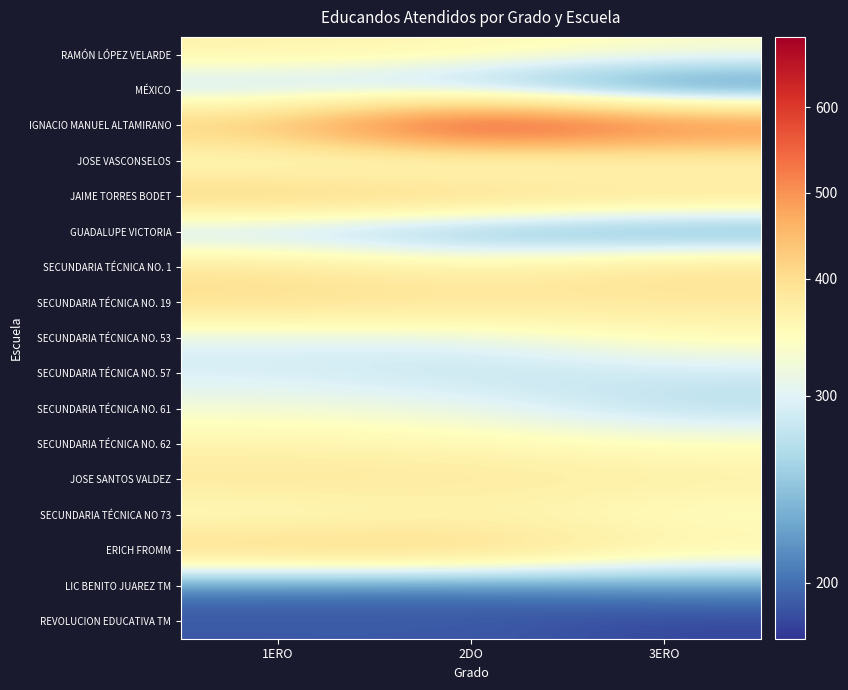

At which category does the chart reach its minimum across all series?

3ERO